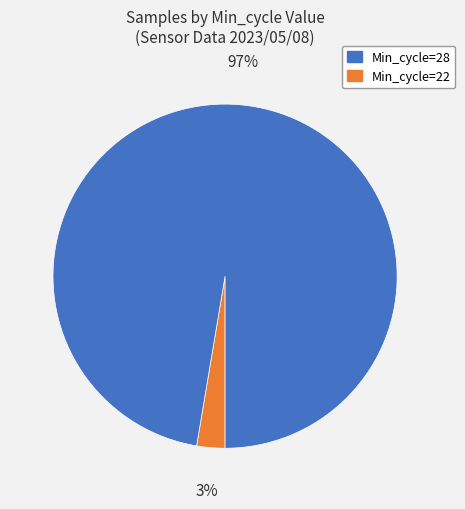

To the nearest percent, what is the average slice percentage?

50%